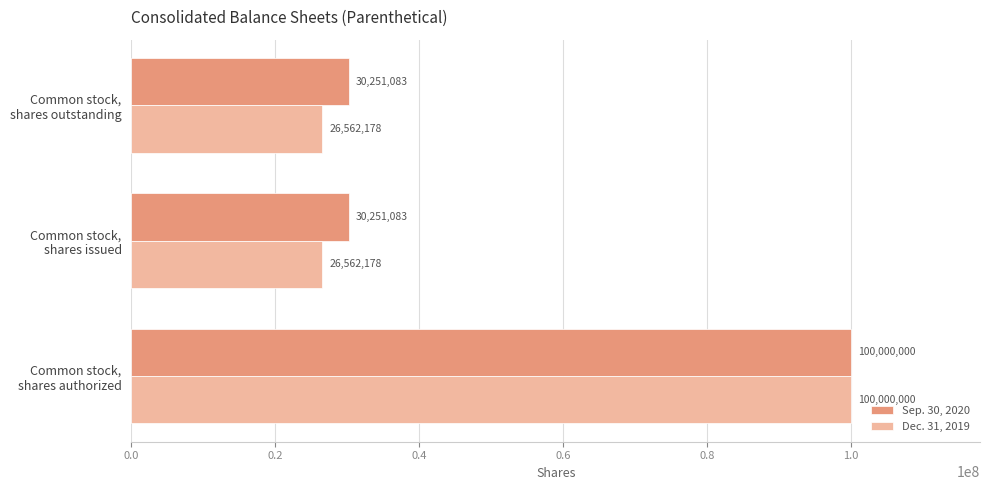

Which series has the largest total across all categories?

Sep. 30, 2020